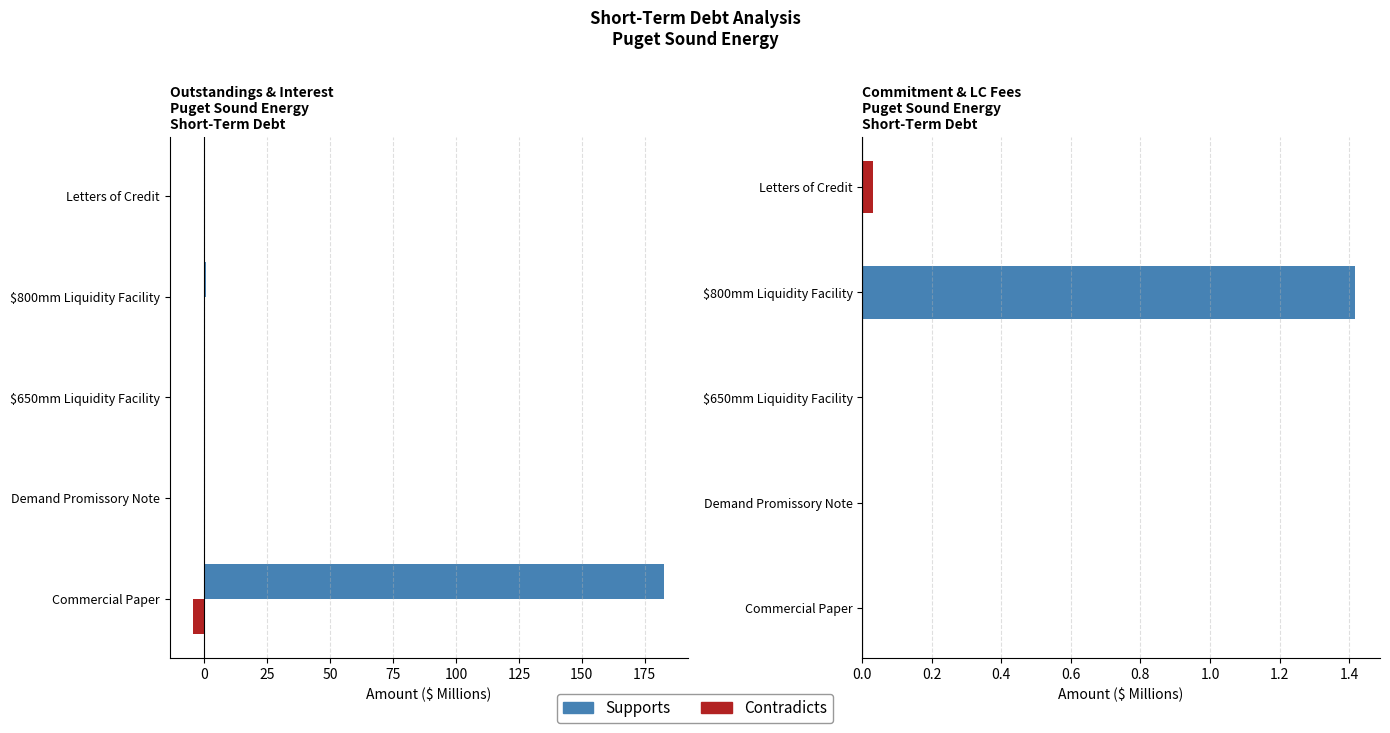

Reading left to right, list all the values displayed in this chart.

Wtd. Avg. Outstandings: 182.6	0.0	0.0	0.8	0.0
Period Interest: -4.4	0.0	0.0	-0.0	0.0
Commitment Fees: 0.0	0.0	0.0	1.4	0.0